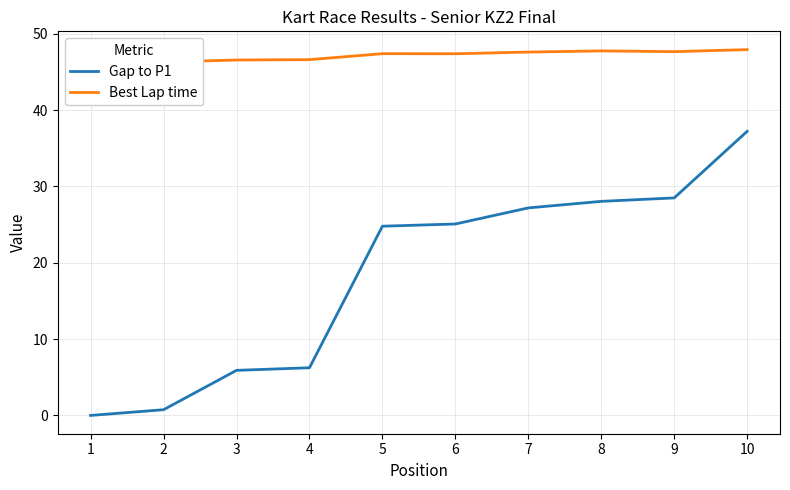

True or false: Gap to P1 and Best Lap time cross at least once.

False